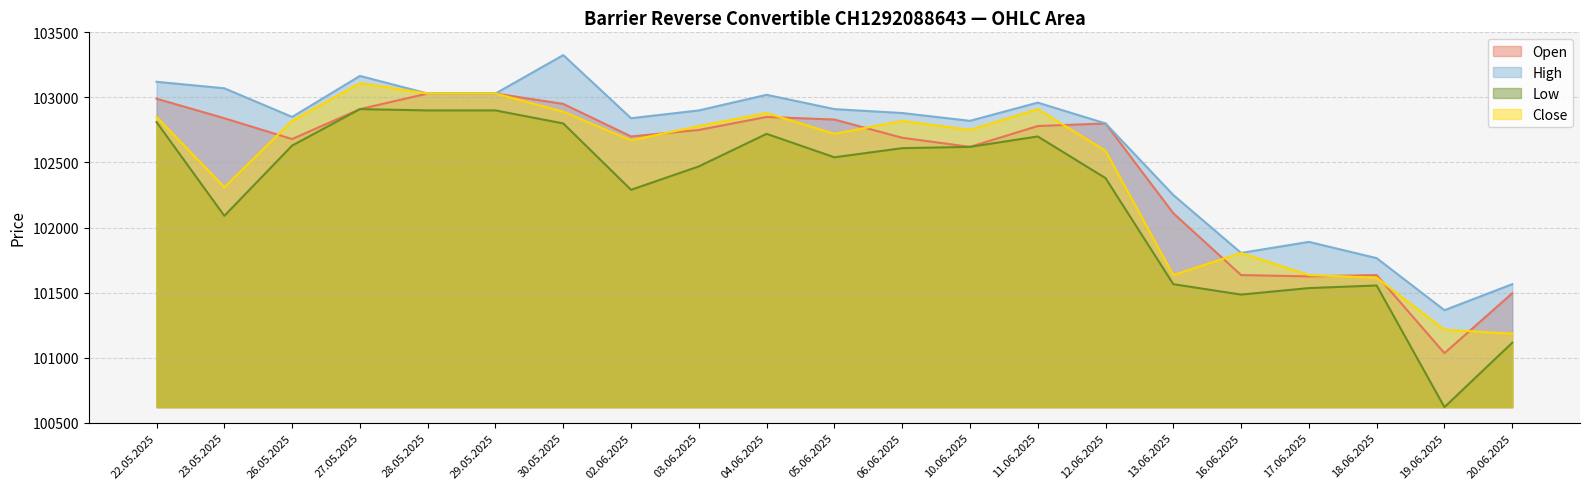

Reading left to right, extract all data points from this chart.

Open: 102990	102840	102680	102910	103030	103030	102950	102700	102750	102850	102830	102690	102620	102780	102800	102110	101635	101625	101635	101035	101495
High: 103120	103070	102850	103165	103030	103030	103325	102840	102900	103020	102910	102880	102820	102960	102800	102250	101805	101890	101765	101365	101565
Low: 102810	102090	102630	102910	102900	102900	102800	102290	102470	102720	102540	102610	102620	102700	102380	101565	101485	101535	101555	100620	101115
Close: 102850	102310	102820	103110	103030	103030	102890	102670	102780	102880	102720	102820	102750	102910	102590	101635	101805	101635	101615	101215	101185